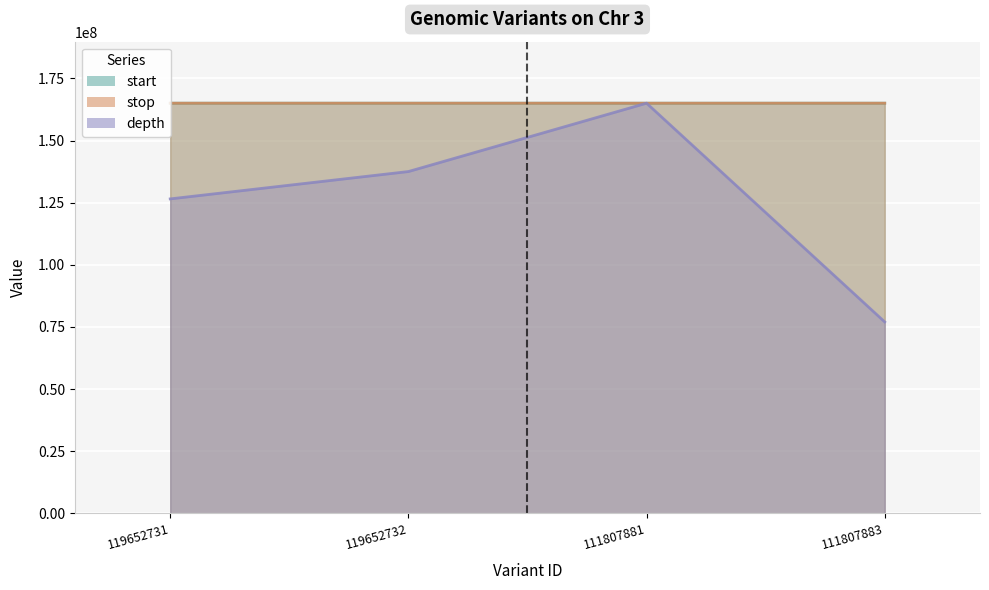

What is the total value across all series at 119652731?

456581054.2